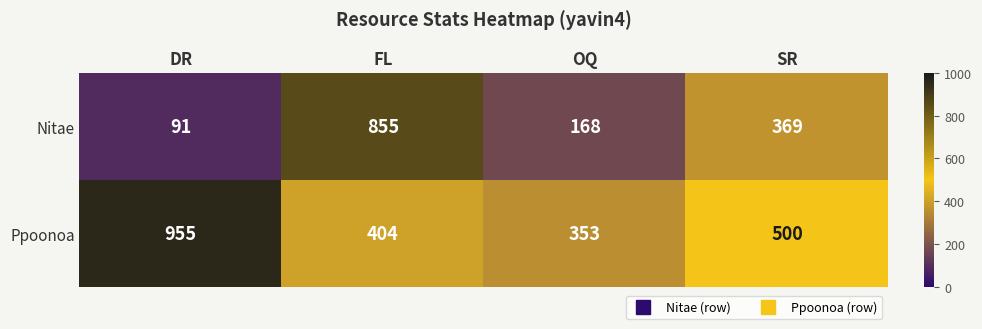

Reading right to left, what are all the values shown in this chart?

Nitae: SR=369	OQ=168	FL=855	DR=91
Ppoonoa: SR=500	OQ=353	FL=404	DR=955